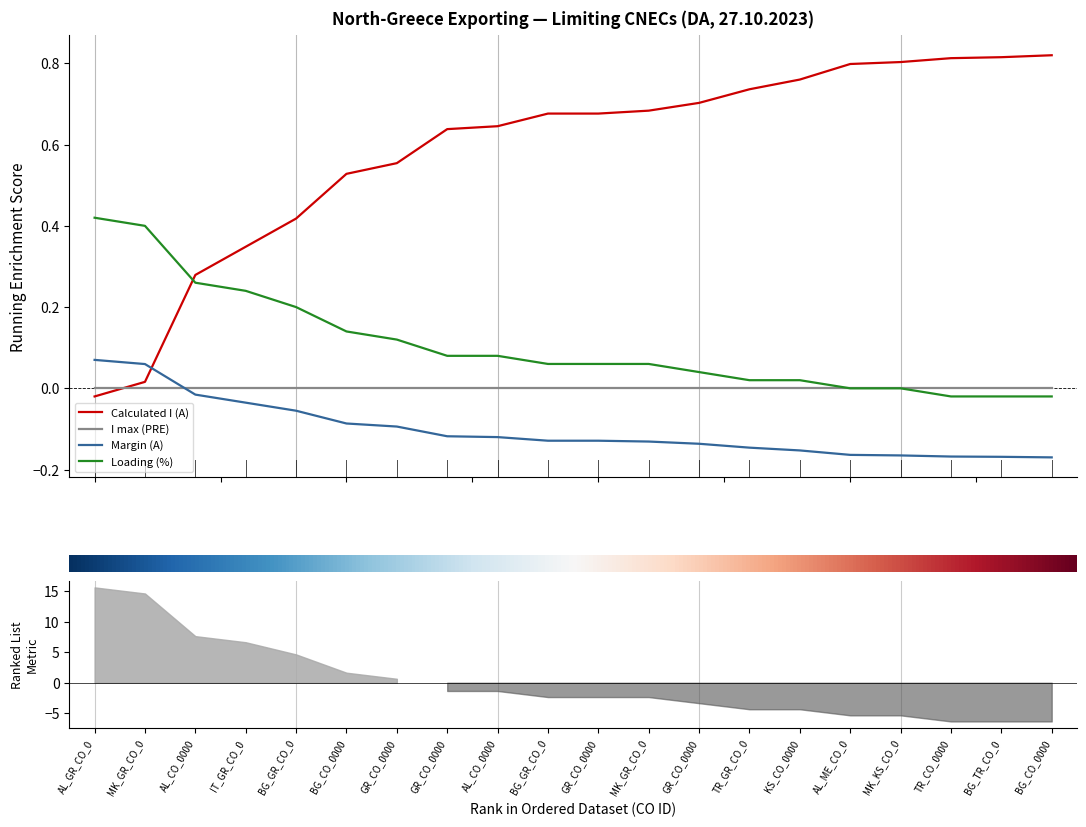

What is the greatest value displayed?

0.8